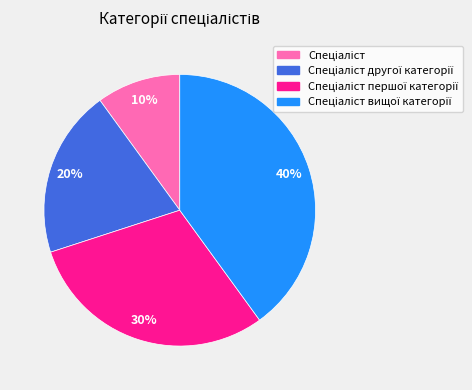

To the nearest percent, what is the difference between the largest and smallest slice percentages?

30%